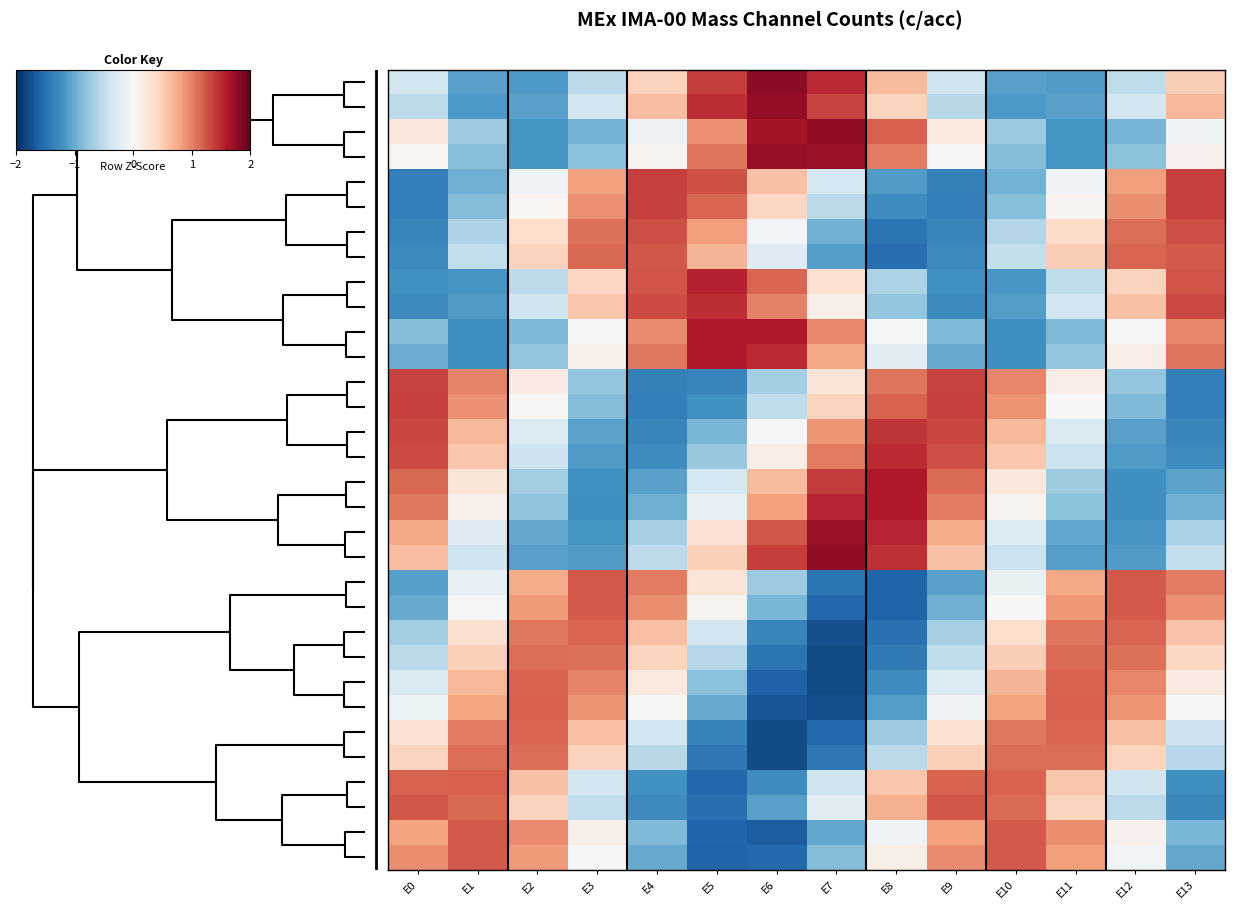

What is the minimum value shown in the chart?

-1.8